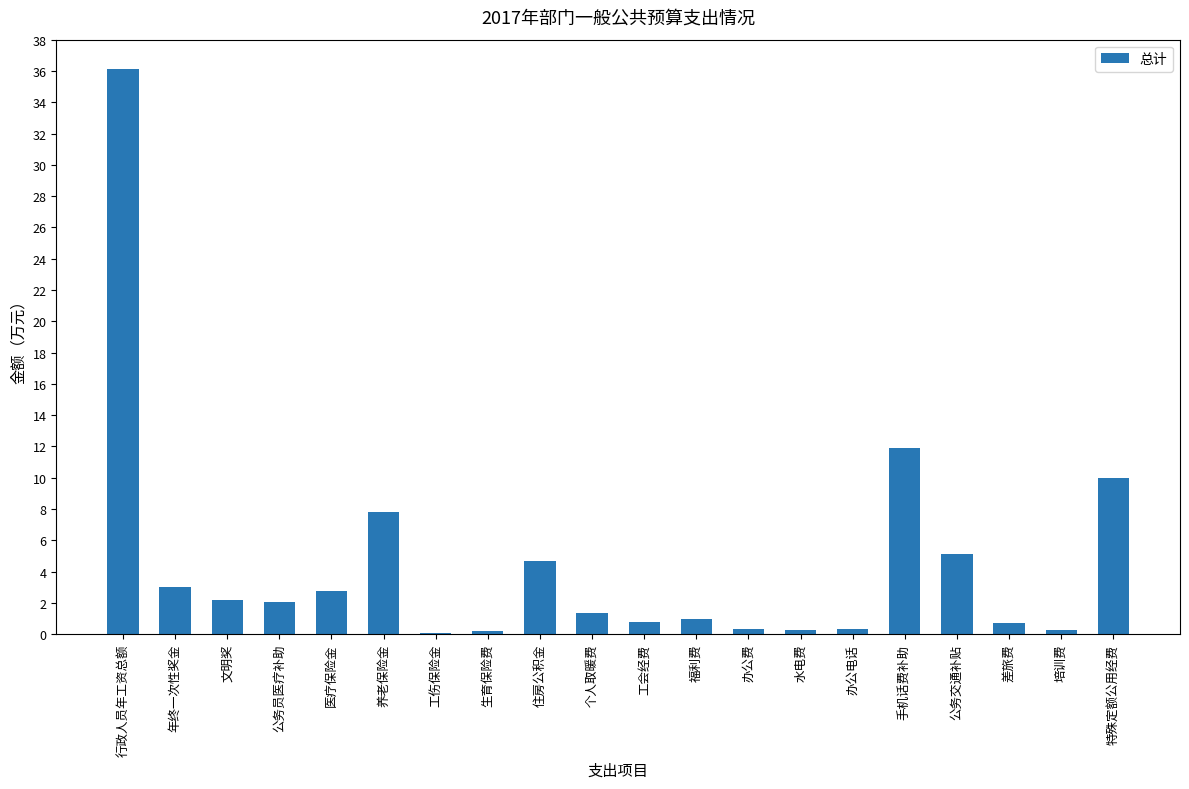

The chart shows a value of 0.4 at 办公费. True or false?

True